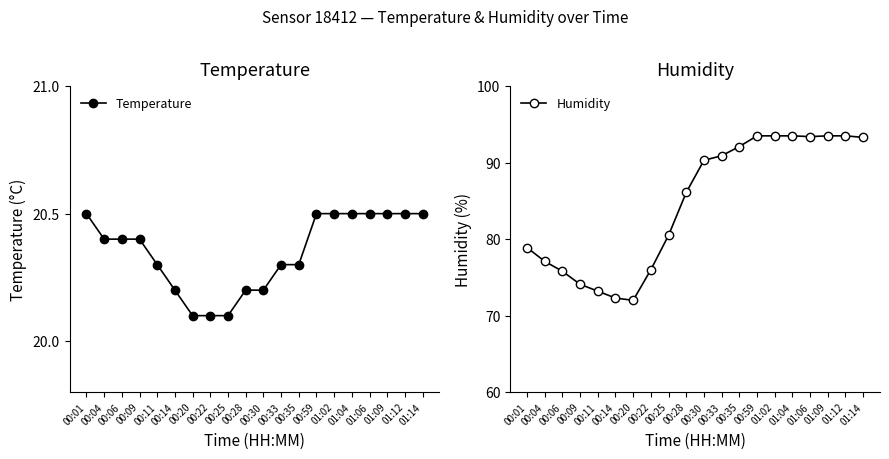

Which has a higher value, 00:01 or 00:35?

00:01